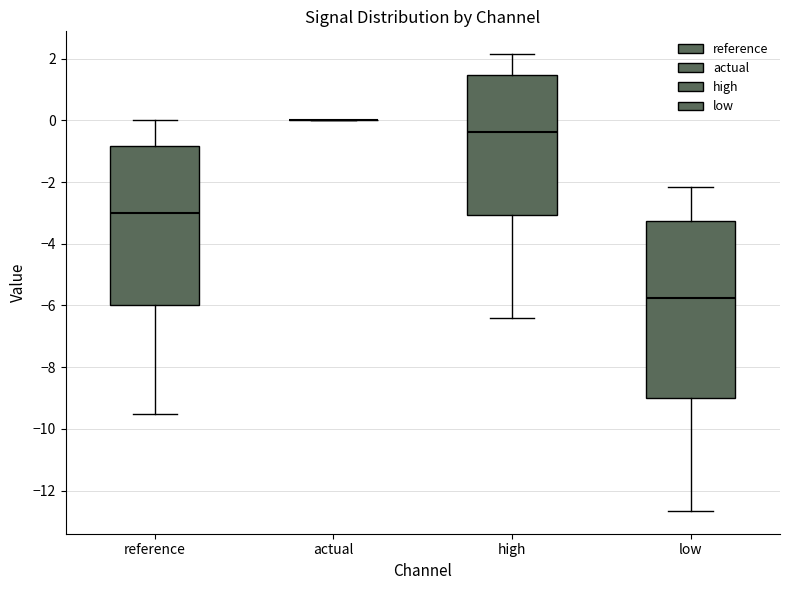

Reading left to right, transcribe this box plot: for each box, give where its median line is, the range the box spans, and where its two whiskers end, as read against the y-axis. The values are not printed on the chart, so give them approximately, as read against the axis.

reference: median -3.0, box -6.0 to -0.8, whiskers -9.6 to 0.0
actual: box collapsed to a line at 0.0, whiskers 0.0 to 0.0
high: median -0.4, box -3.0 to 1.4, whiskers -6.4 to 2.2
low: median -5.8, box -9.0 to -3.2, whiskers -12.6 to -2.2